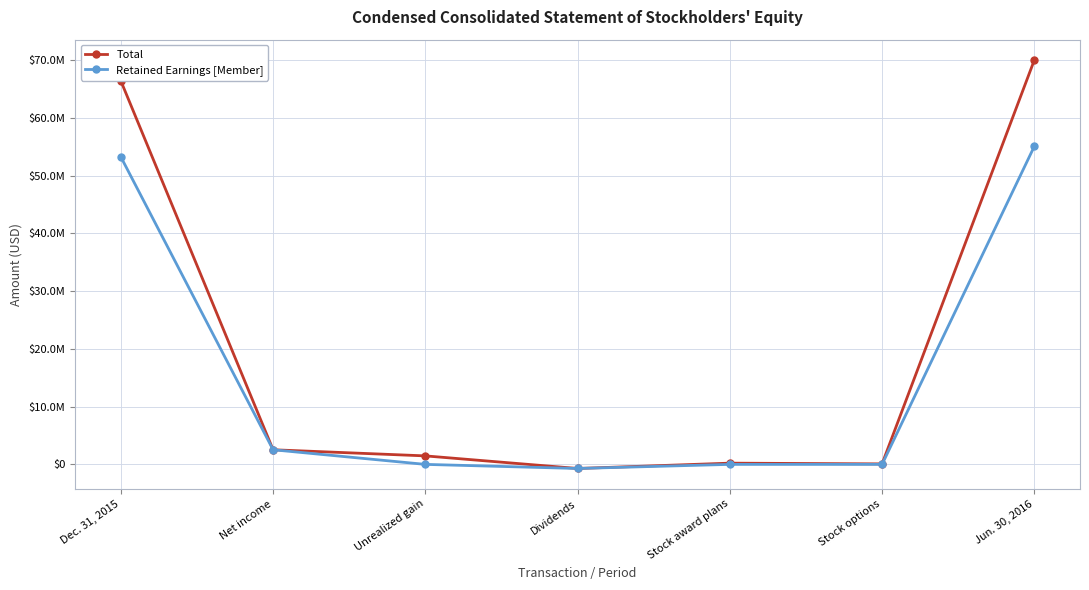

Does the chart have visible grid lines?

Yes